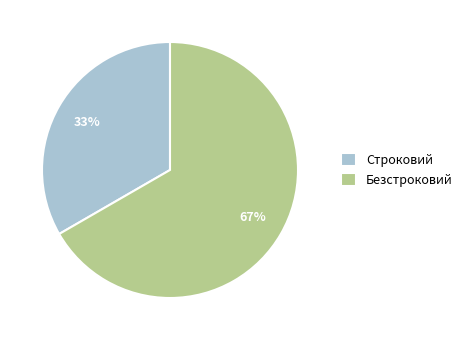

Does Строковий represent more than half of the total?

No